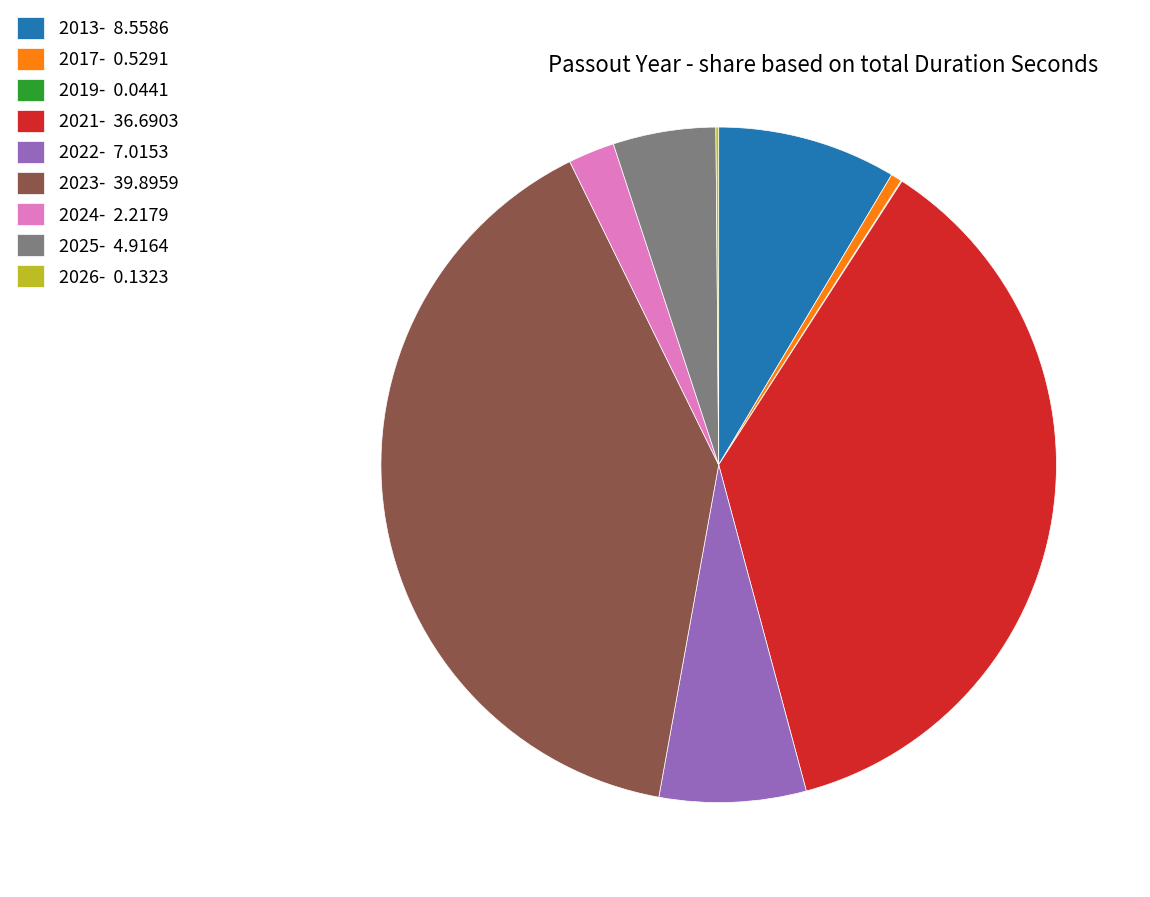

Do 2025- 4.9164 and 2021- 36.6903 together represent more than half of the pie?

No